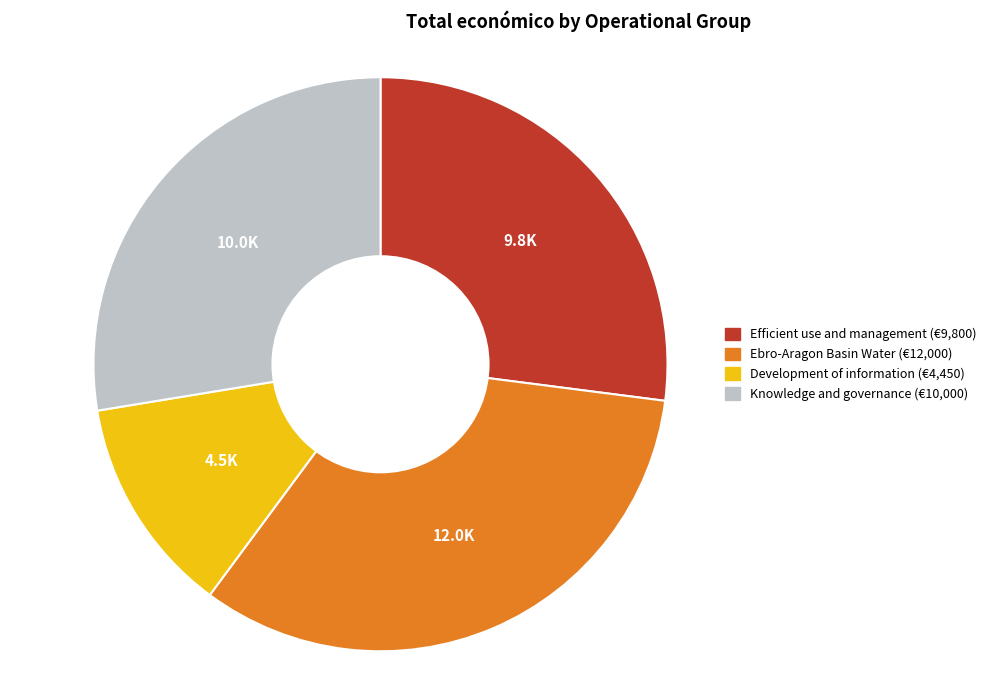

How many segments does this pie chart have?

4